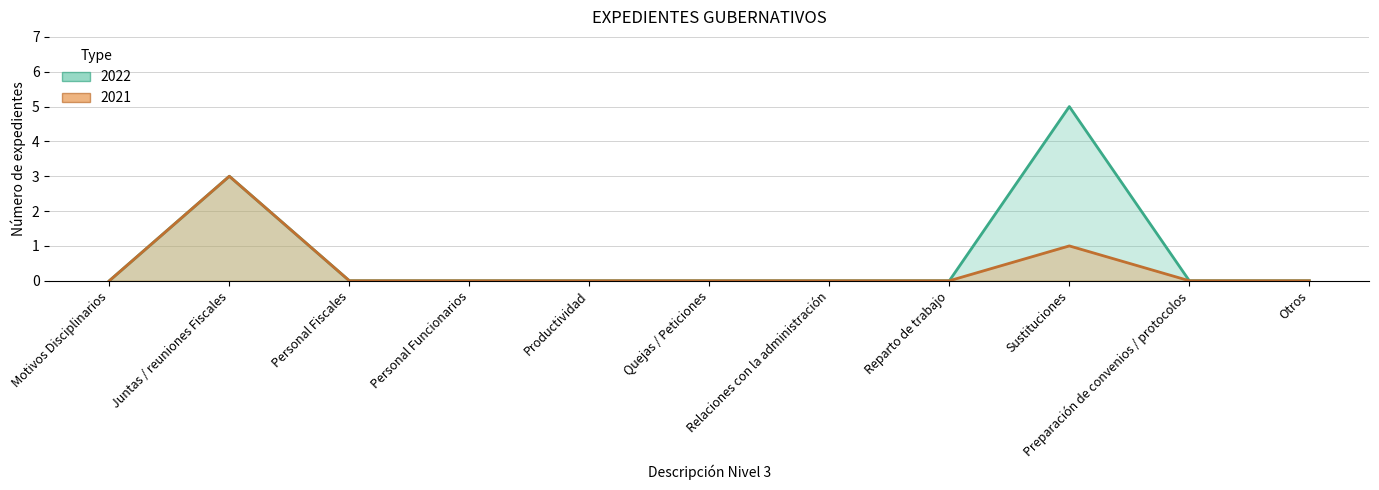

Which category has the lowest value in the 2021 series?

Motivos Disciplinarios